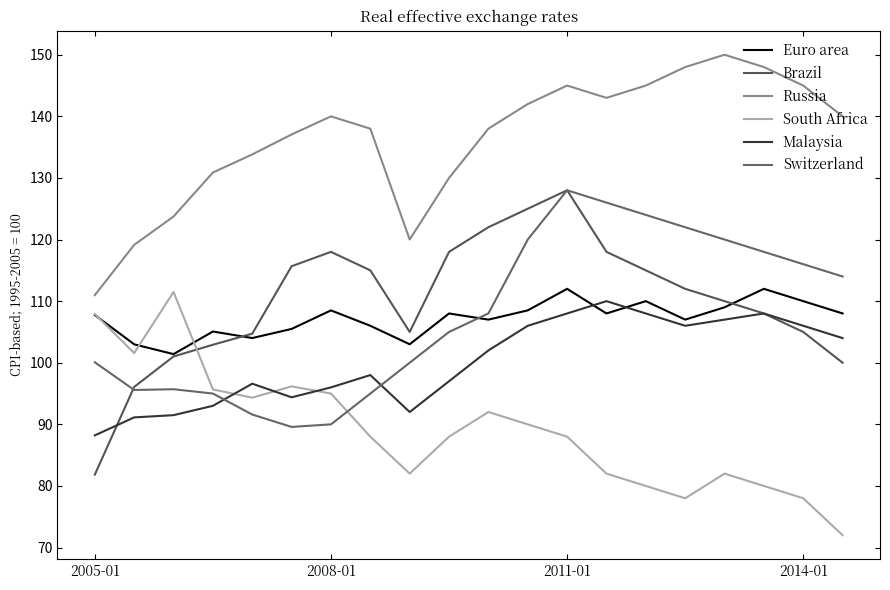

Does the chart have visible grid lines?

No